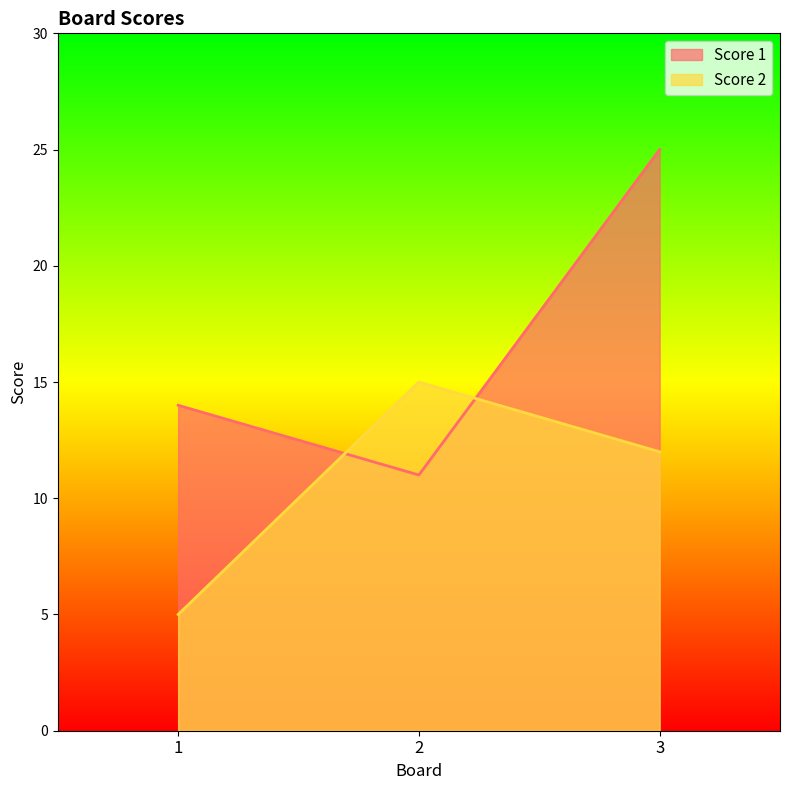

What are all the series names shown in the legend?

Score 1, Score 2